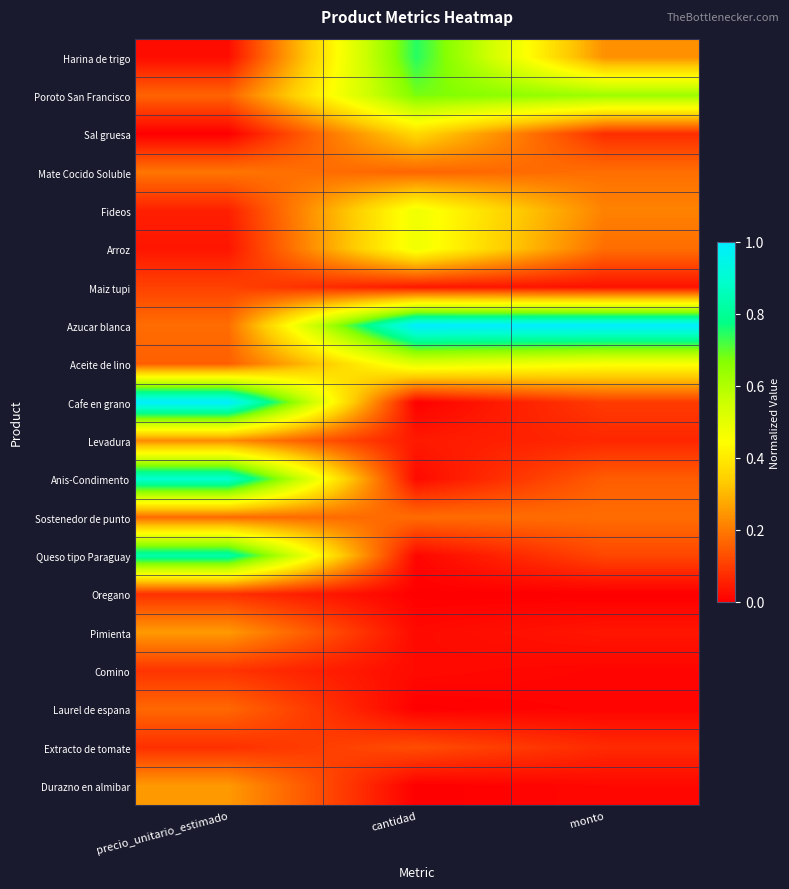

At how many categories does at least one series exceed 0?

3